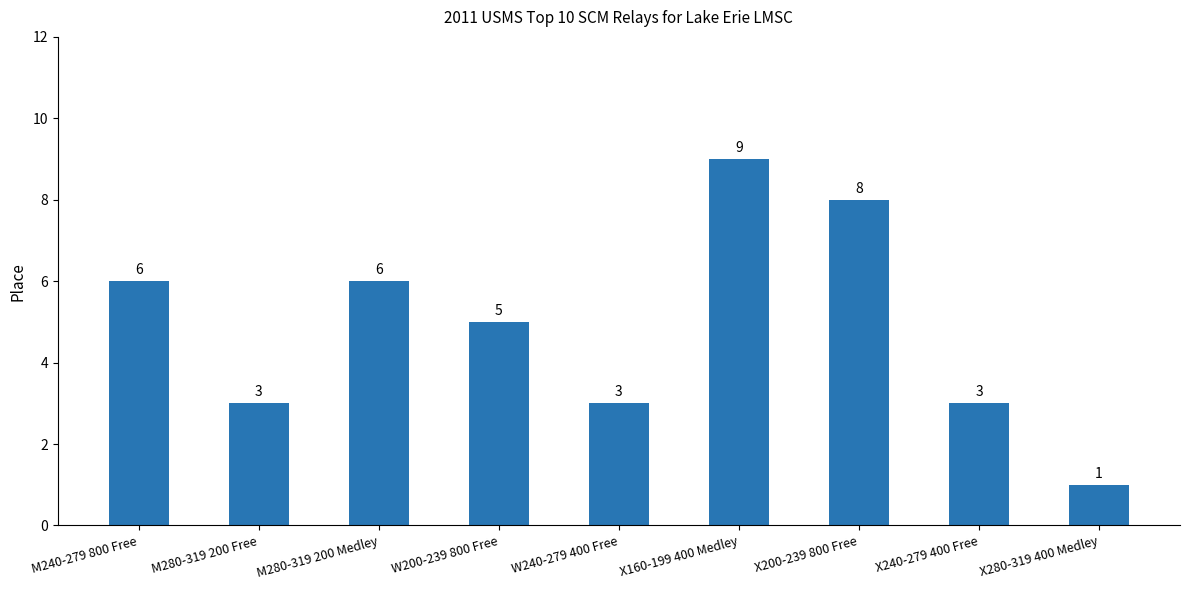

What is the label of the 8th bar from the right?

M280-319 200 Free